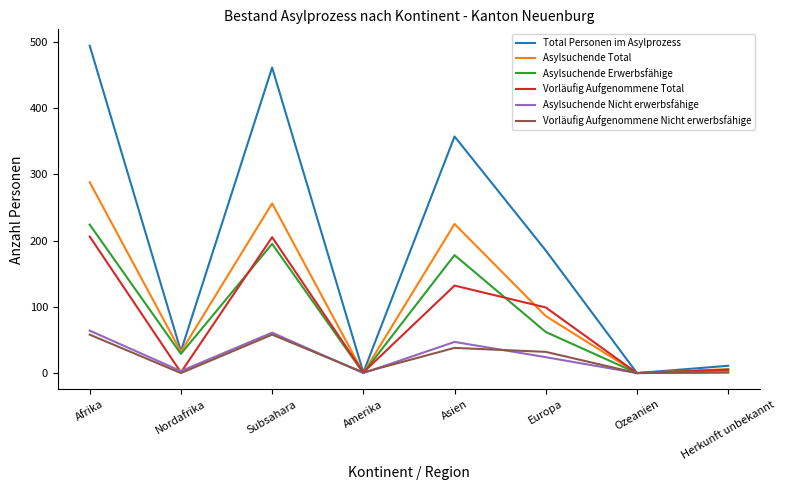

In Asylsuchende Total, how many points are lower than both neighbors (excluding endpoints)?

3